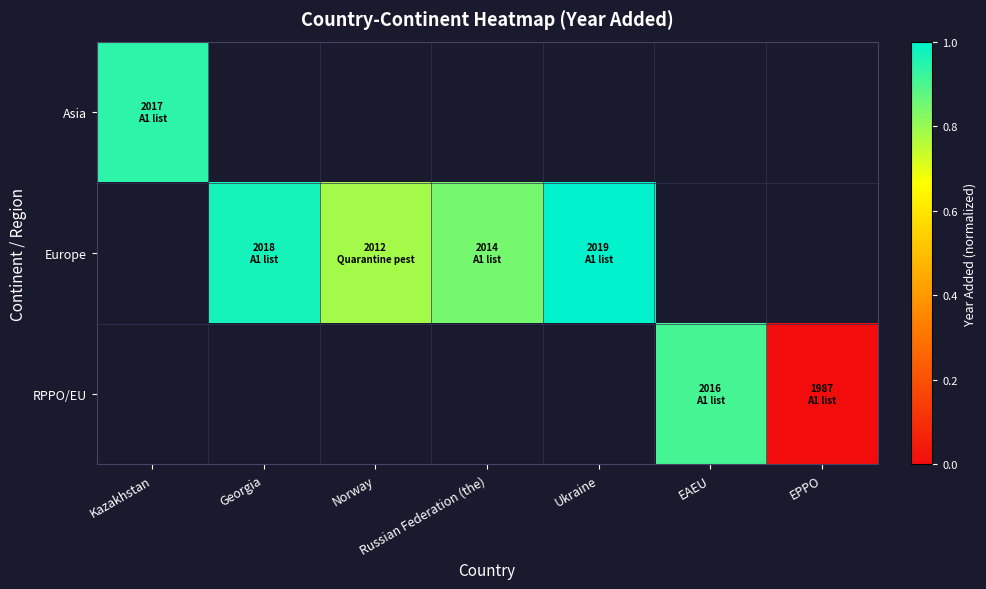

List the series in order of their overall mean, highest first.

Asia, Europe, RPPO/EU